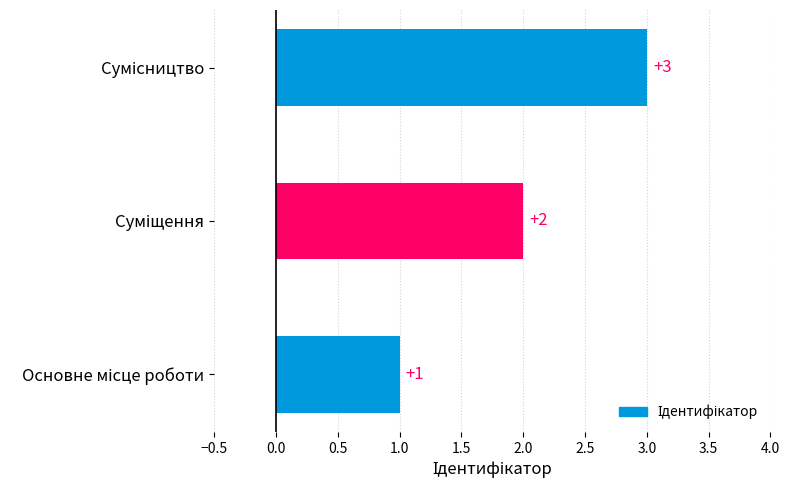

What is the sum of all values?

6